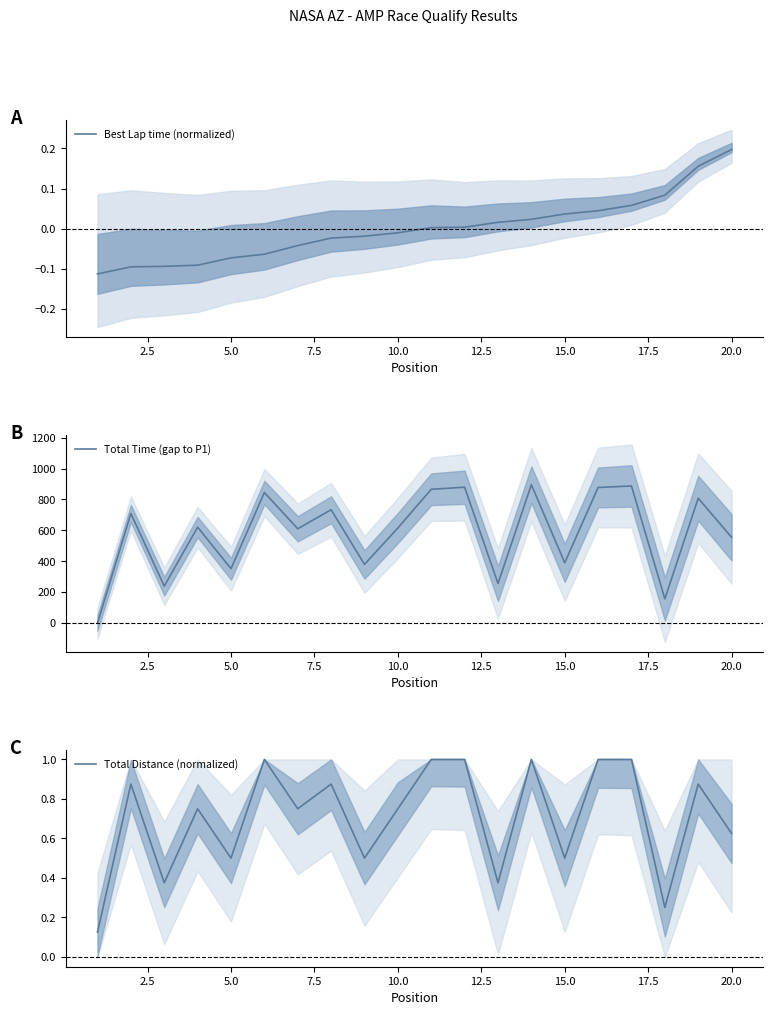

At which label does Best Lap time (normalized) reach its peak?

20.0